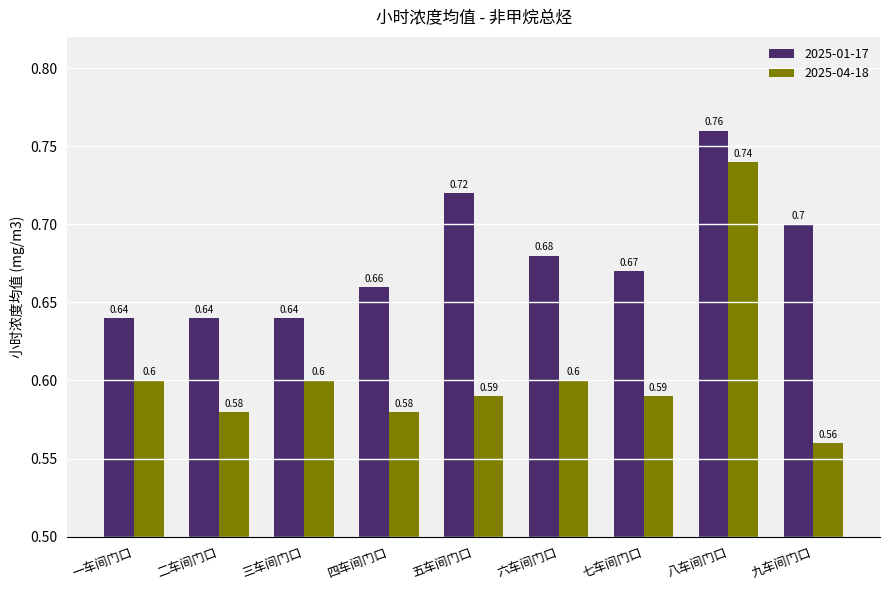

True or false: 2025-01-17 has a value of 0.6 at 一车间门口.

True